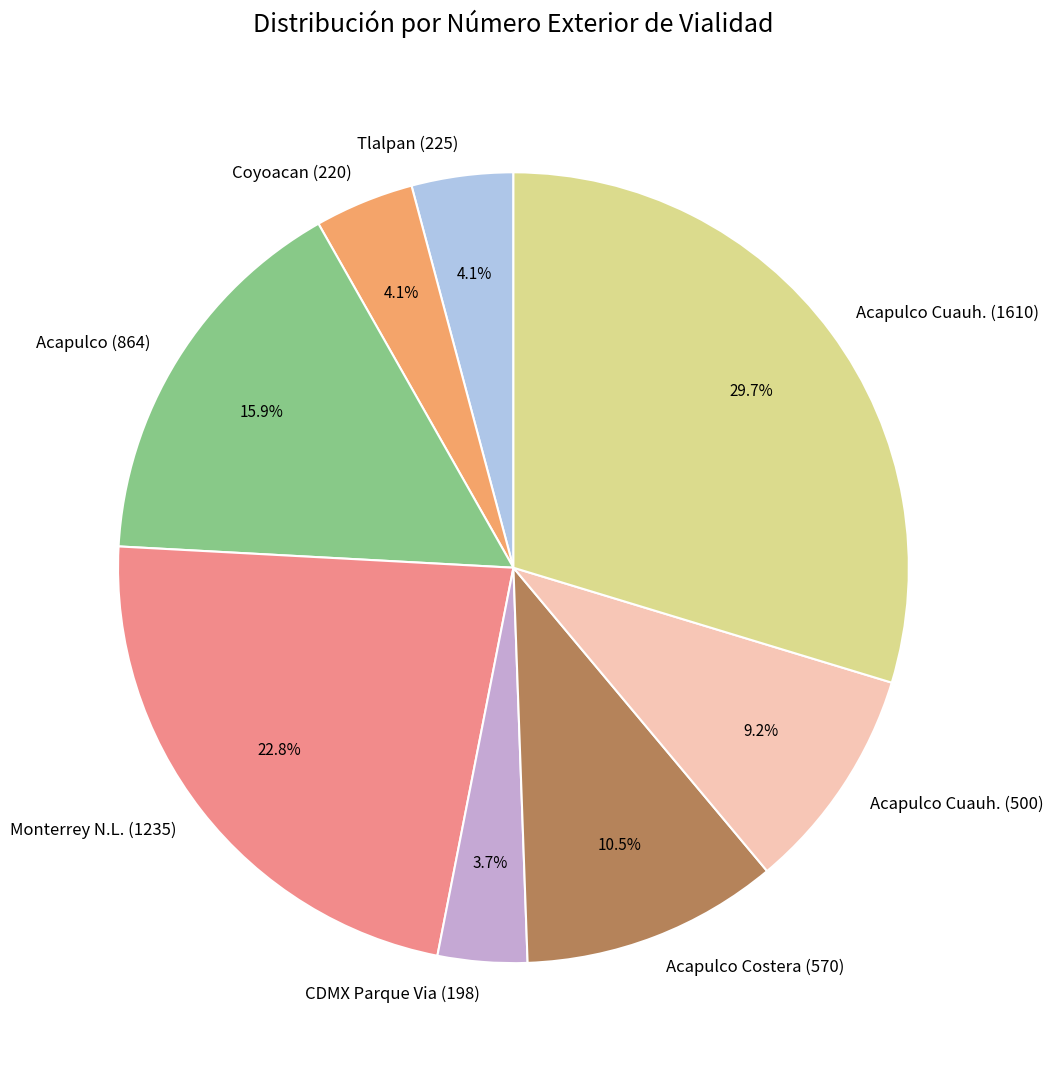

Approximately how many times larger is the value at Tlalpan (225) compared to CDMX Parque Via (198)?

1.1